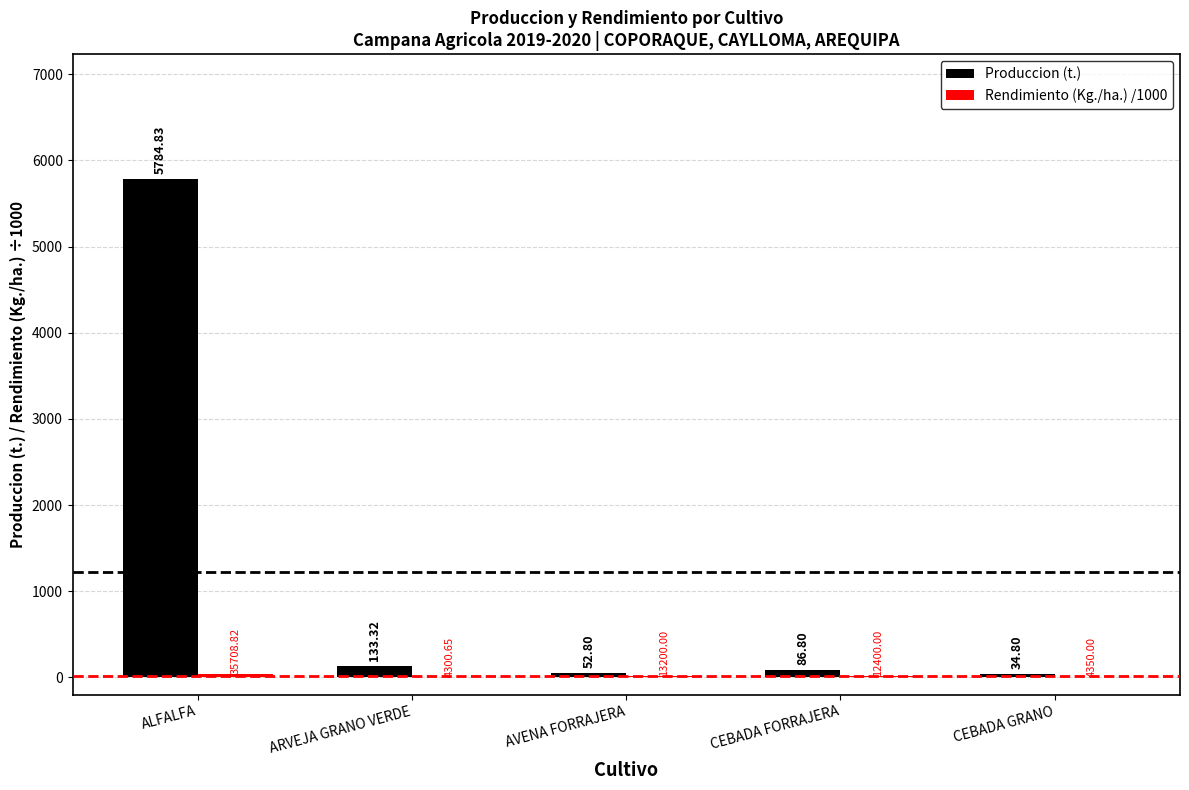

Between ALFALFA and AVENA FORRAJERA, which series saw the biggest shift?

Produccion (t.)